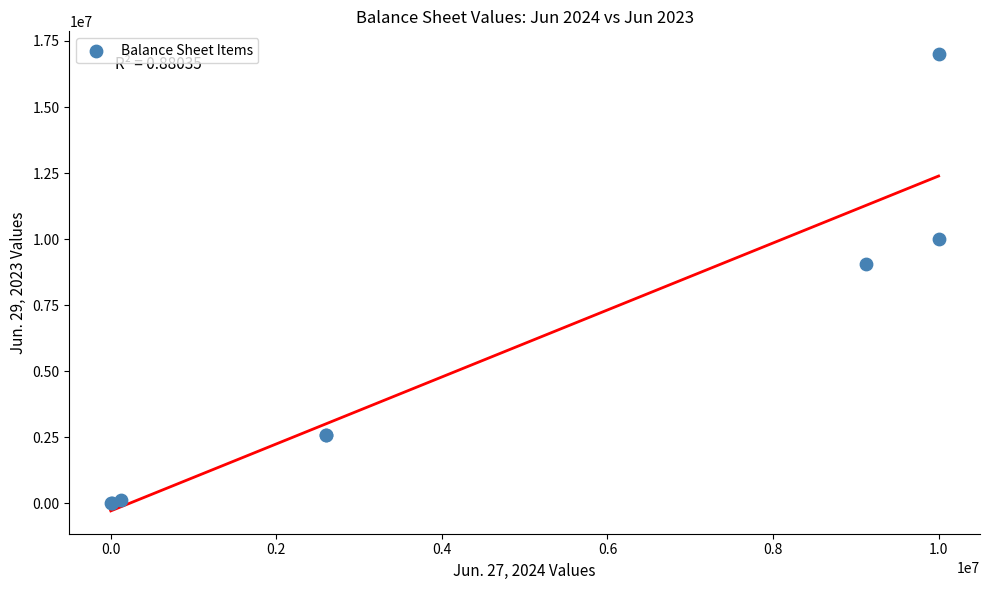

What Y value in the scatter plot is closest to 8500141?

9076326